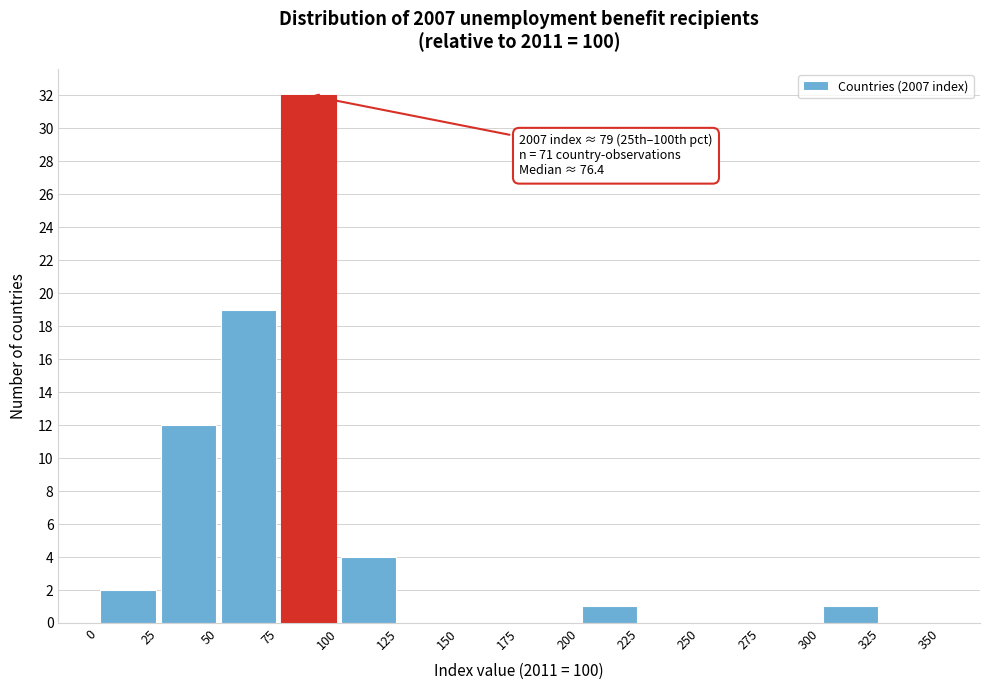

Which range on the x-axis has the tallest bar?

75 to 100